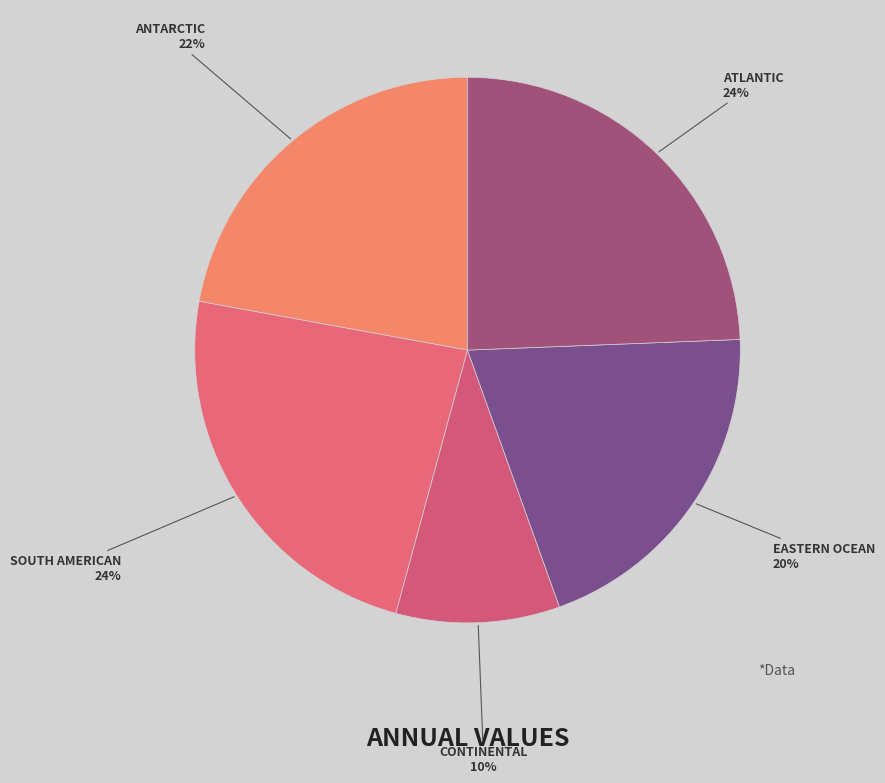

How many slices are in this pie chart?

5